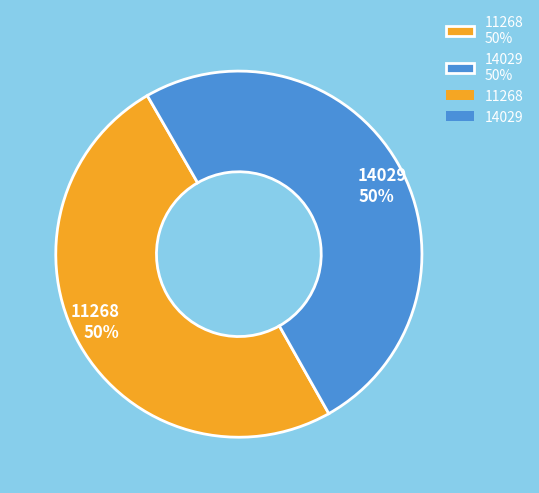

What is the ratio of the value at 11268 50% to the value at 14029 50%?

1.0